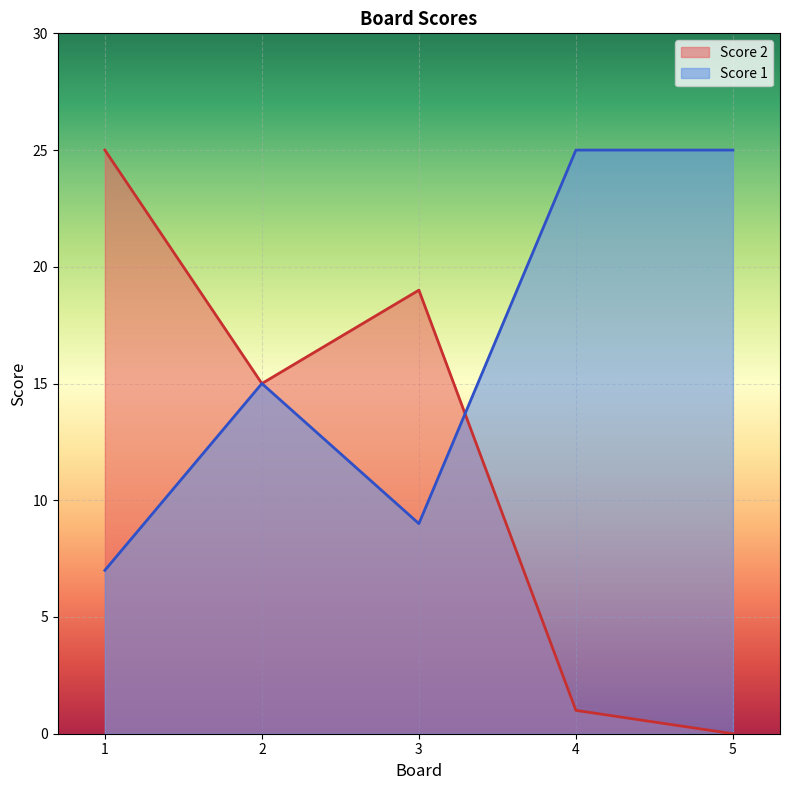

True or false: Score 1 has a value of 6 at 3.

False